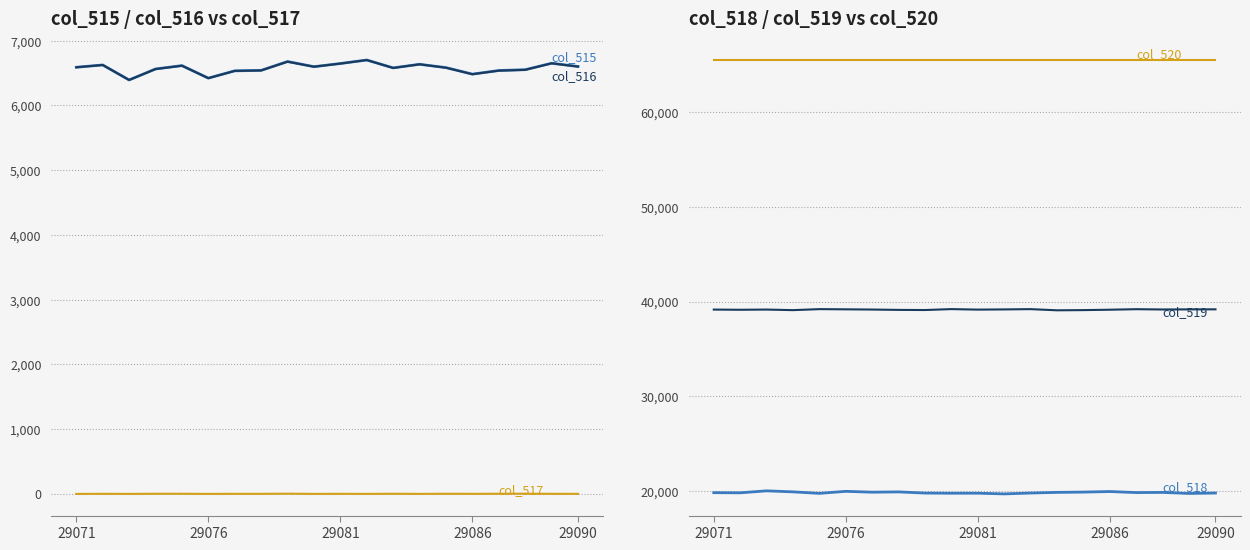

Reading right to left, extract all data points from this chart.

col_515: 6602	6652	6553	6540	6484	6585	6636	6581	6702	6648	6599	6679	6542	6535	6422	6616	6564	6394	6626	6590
col_516: 6601	6651	6550	6538	6483	6583	6636	6579	6702	6647	6599	6676	6541	6534	6422	6614	6562	6394	6625	6590
col_517: 1	1	3	2	1	2	0	2	0	1	0	3	1	1	0	2	2	0	1	0
col_518: 19756	19711	19821	19803	19914	19855	19825	19756	19665	19739	19735	19752	19875	19845	19935	19721	19879	19988	19778	19794
col_519: 39177	39172	39161	39192	39137	39095	39074	39198	39168	39148	39201	39104	39118	39155	39178	39198	39092	39153	39131	39151
col_520: 65535	65535	65535	65535	65535	65535	65535	65535	65535	65535	65535	65535	65535	65535	65535	65535	65535	65535	65535	65535